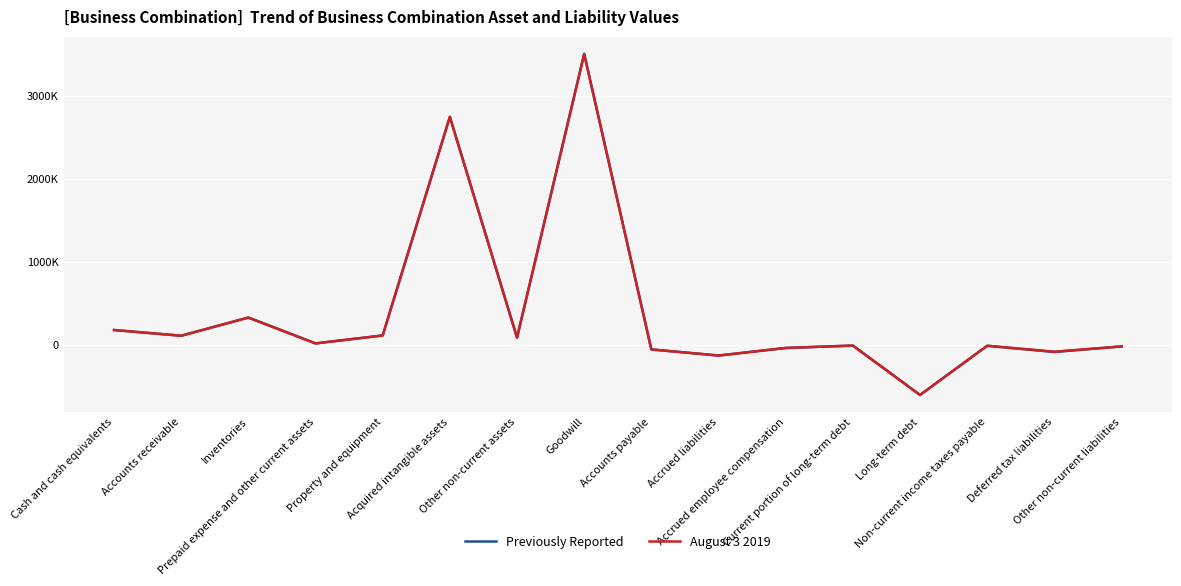

Reading right to left, transcribe all the data shown in this chart.

Previously Reported: -16099	-82994	-8454	-600005	-6123	-34813	-126007	-52383	3501195	89139	2744000	115428	19890	330778	112270	180989
August 3 2019: -16099	-79995	-8454	-600005	-6123	-34813	-126007	-52383	3498196	89139	2744000	115428	19890	330778	112270	180989